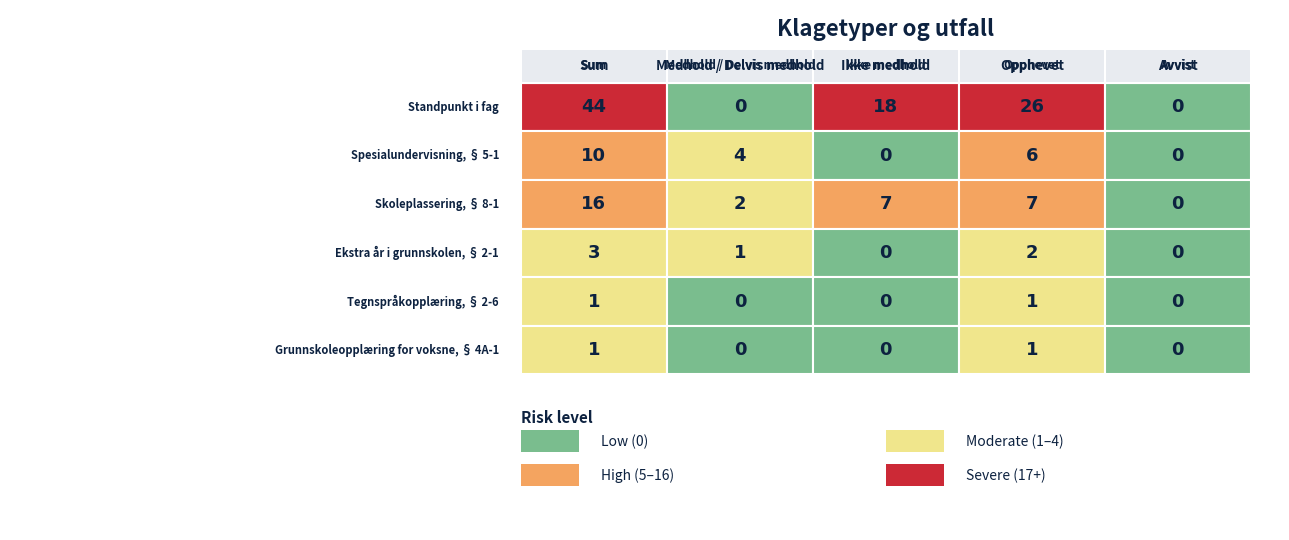

Which series has the largest range (max minus min)?

Standpunkt i fag